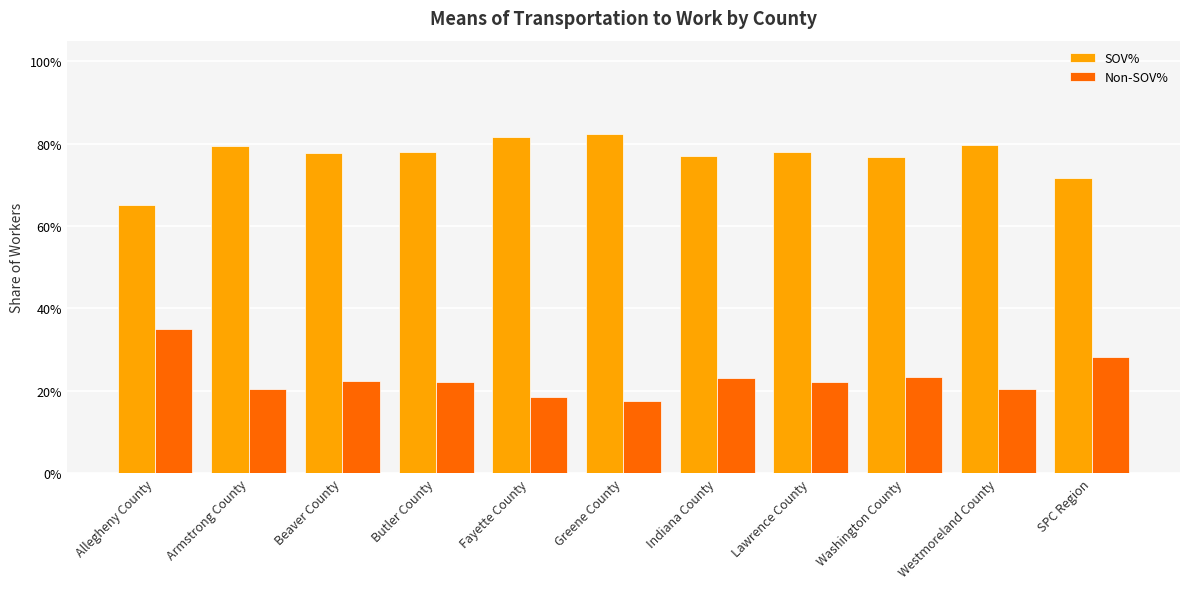

Are the bars horizontal?

No